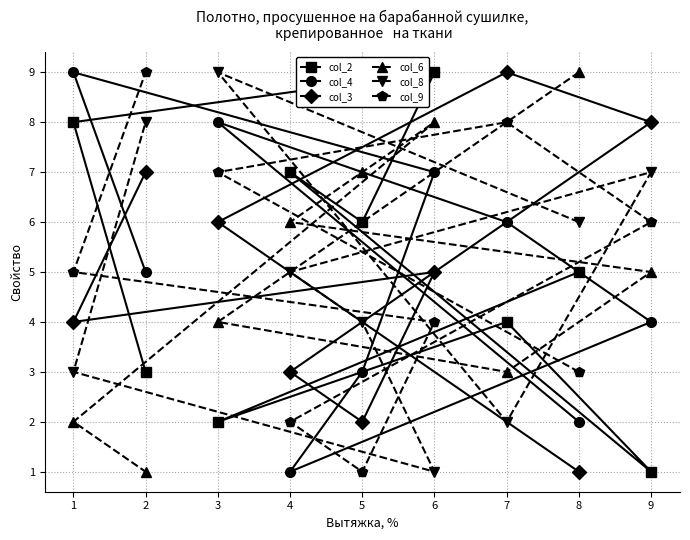

Does the chart have visible grid lines?

Yes